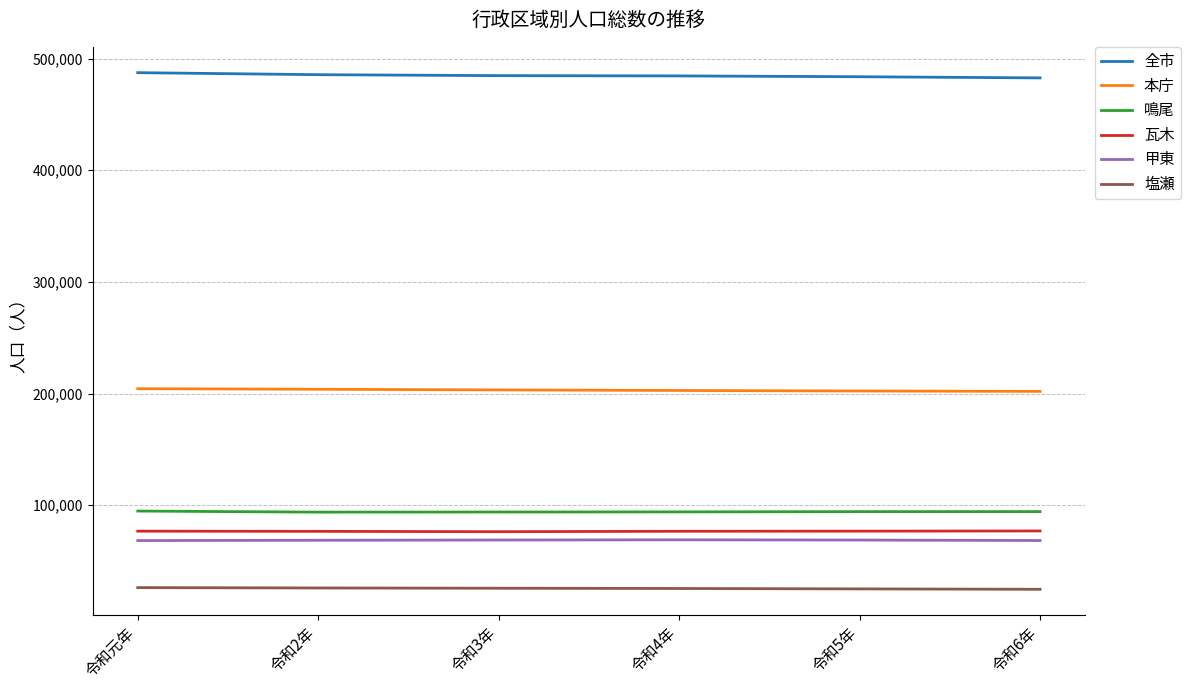

What is the total value across all series at 令和4年?

952238